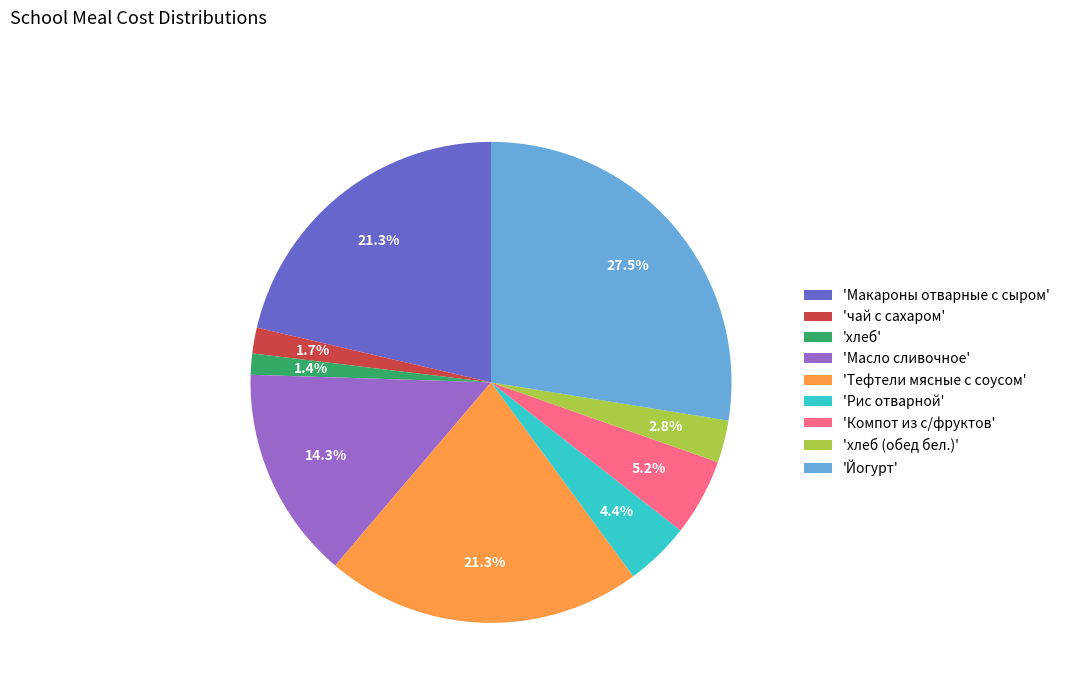

Which slice is the largest?

'Йогурт'